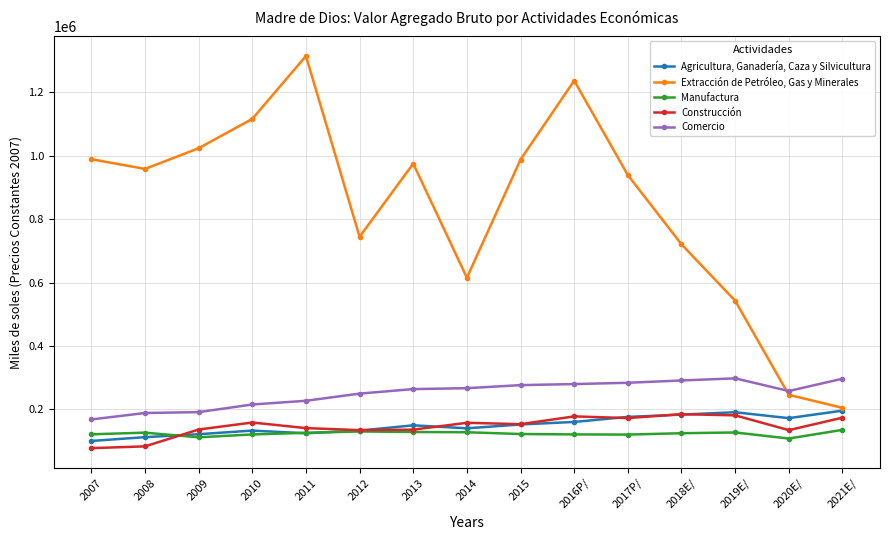

What is the value of the Extracción de Petróleo, Gas y Minerales point at the 5th from the left?

1314597